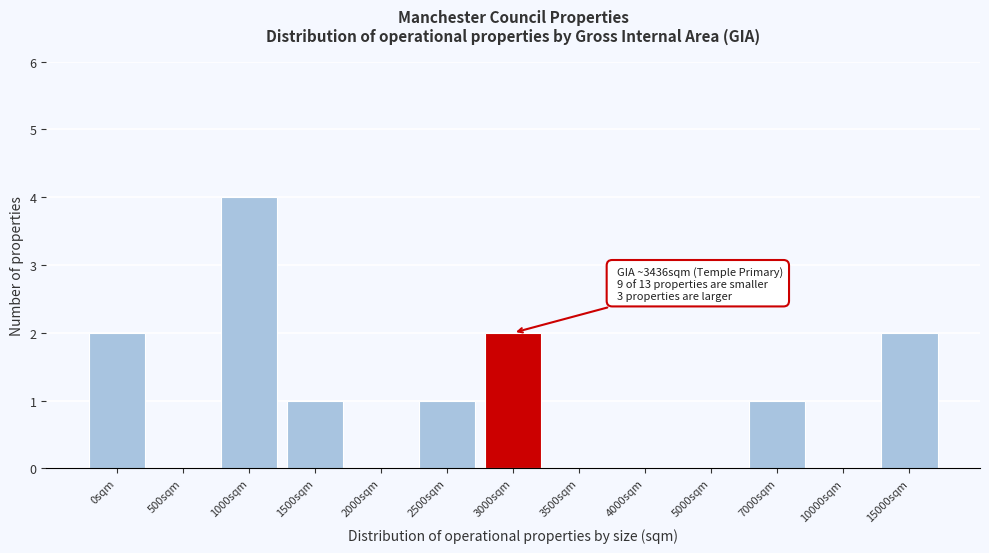

Reading left to right, extract all data points from this chart.

0sqm=2	500sqm=0	1000sqm=4	1500sqm=1	2000sqm=0	2500sqm=1	3000sqm=2	3500sqm=0	4000sqm=0	5000sqm=0	7000sqm=1	10000sqm=0	15000sqm=2